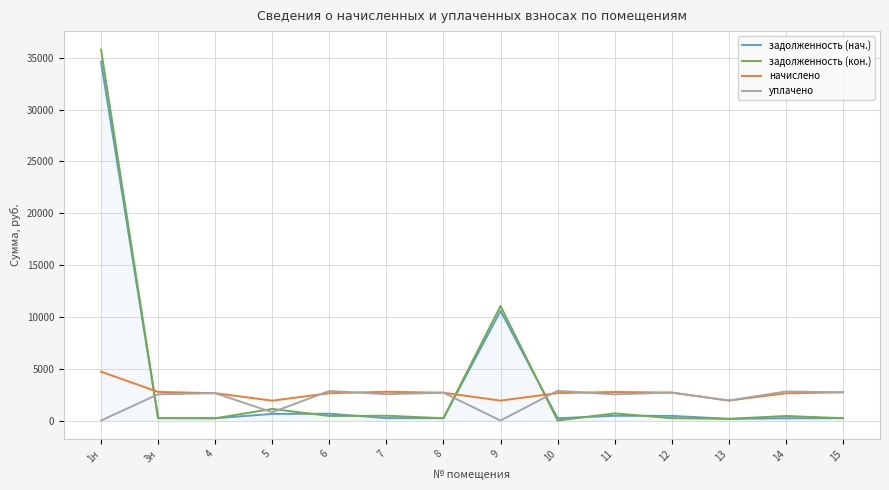

Between 3н and 9, which series saw the biggest shift?

задолженность (кон.)